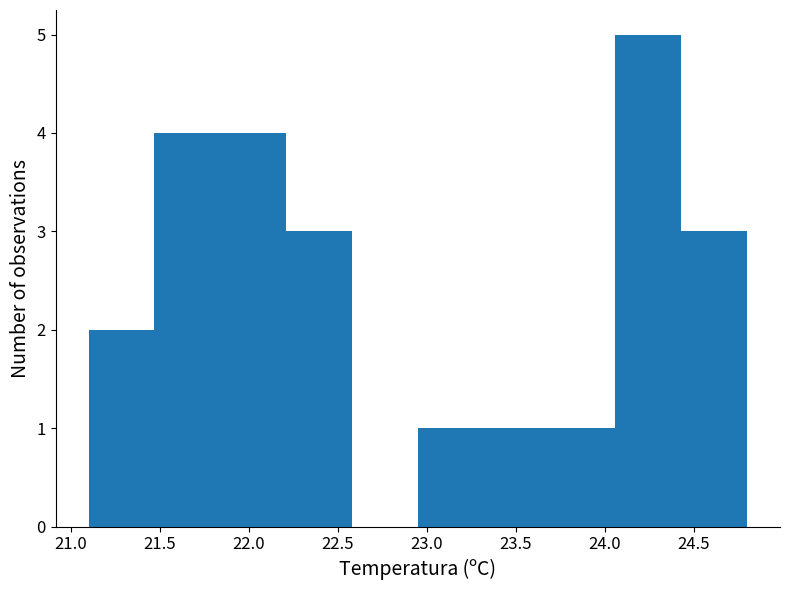

Which range on the x-axis has the tallest bar?

24.06 to 24.43